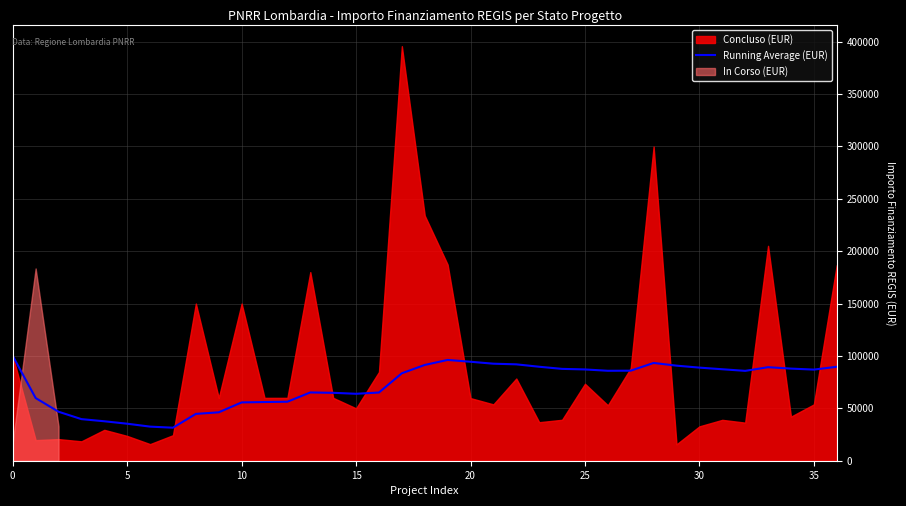

The chart shows a value of 59046.6 at 33. True or false?

False